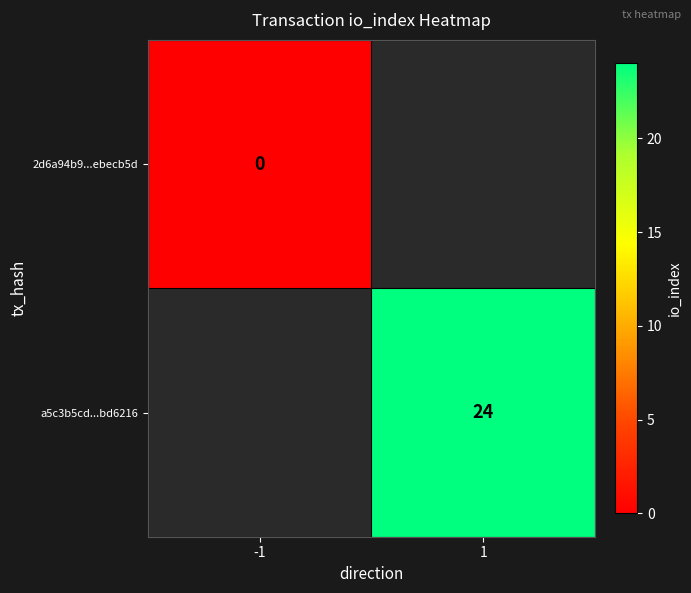

What is the greatest value displayed?

24.0